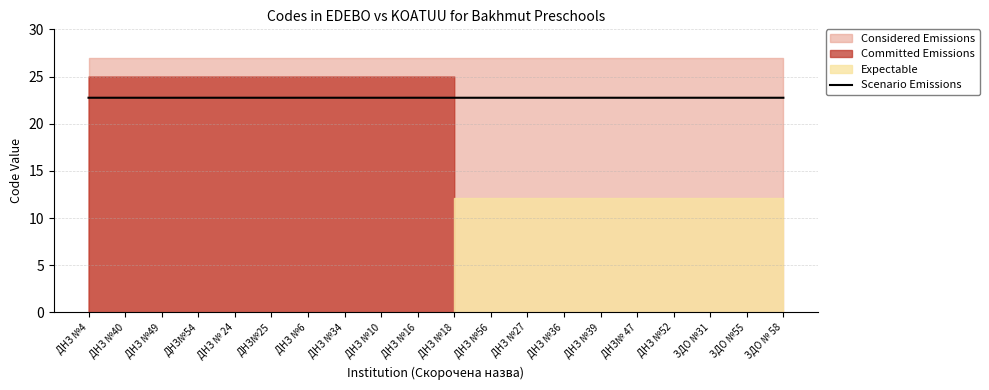

The value of Scenario Emissions at ЗДО № 58 is 22.7. True or false?

True